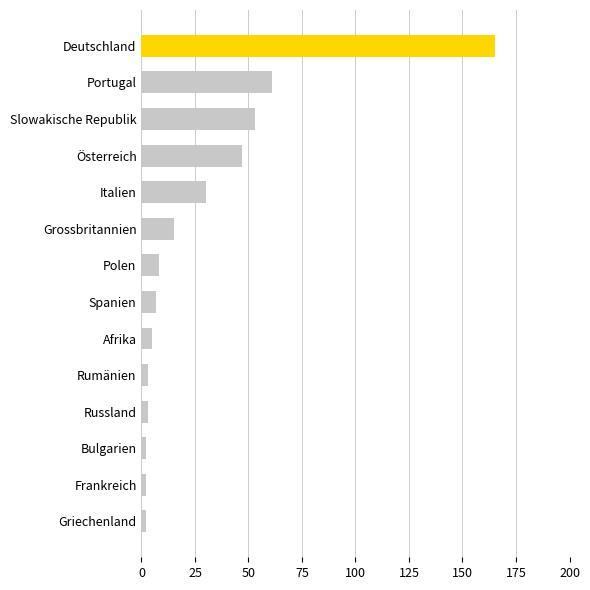

Which has a higher value, Italien or Grossbritannien?

Italien